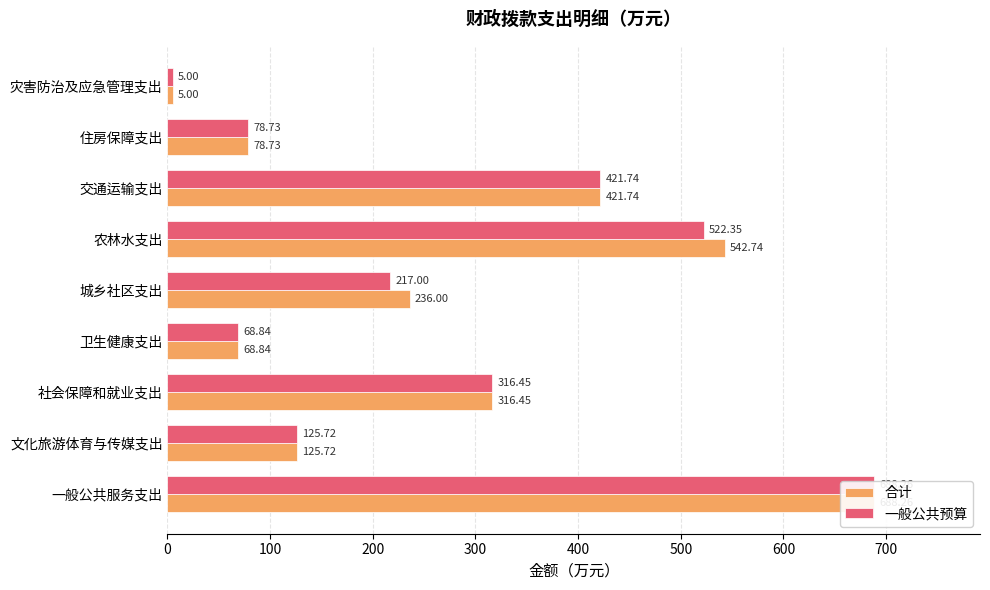

Which series has the largest total across all categories?

合计